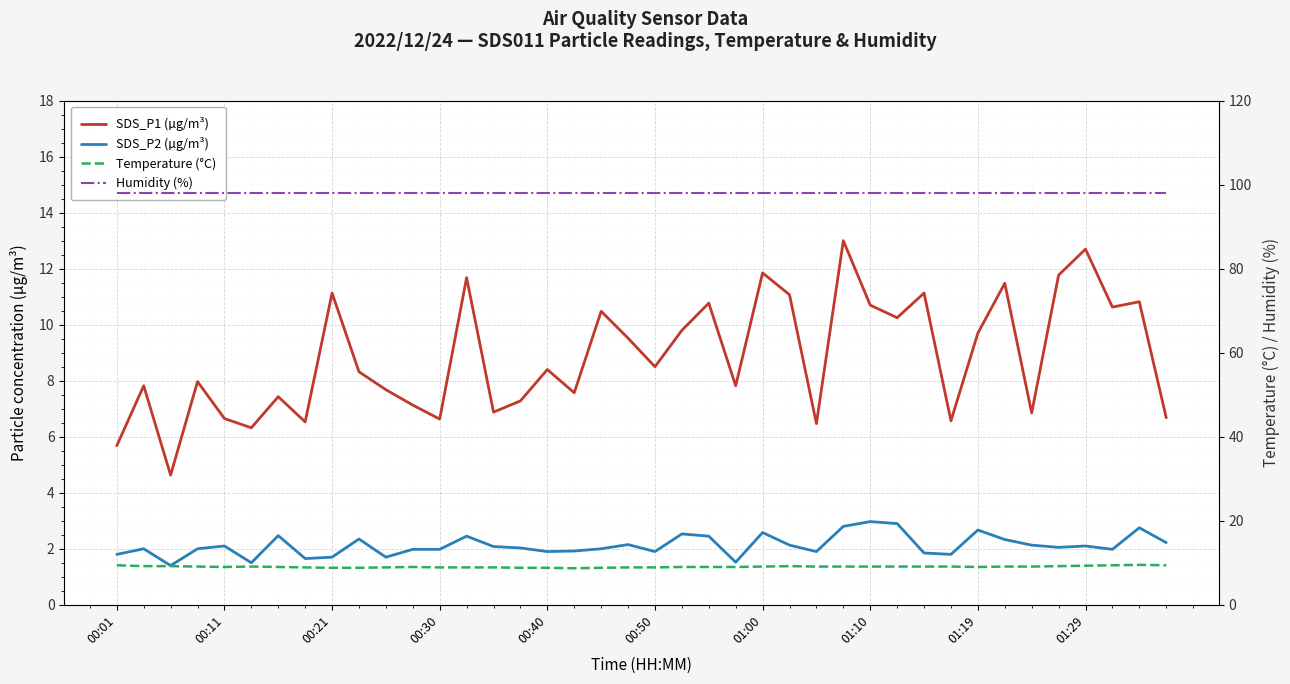

At 10, list the series in order from smallest to largest.

SDS_P2 (µg/m³), SDS_P1 (µg/m³), Temperature (°C), Humidity (%)